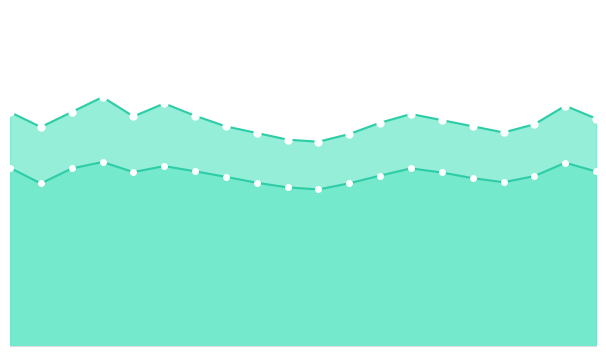

Which series has the largest total across all categories?

P1